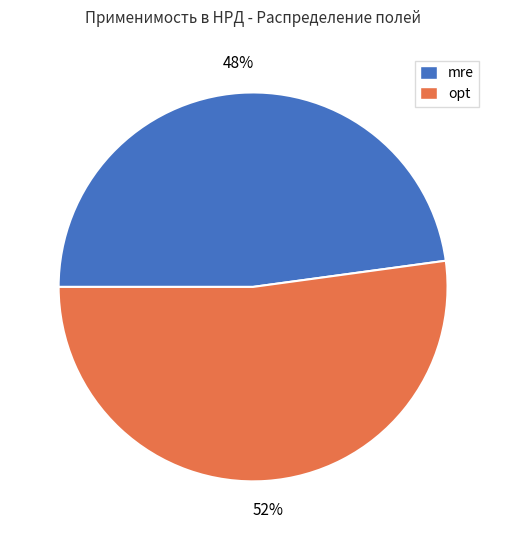

Between opt and mre, which is larger?

opt